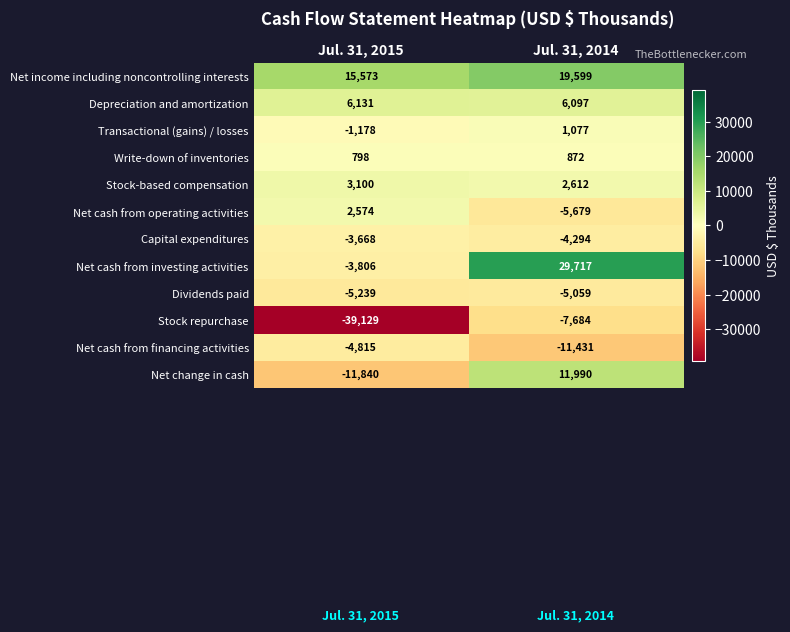

What is the difference between the Net cash from investing activities values at Jul. 31, 2014 and Jul. 31, 2015?

33523